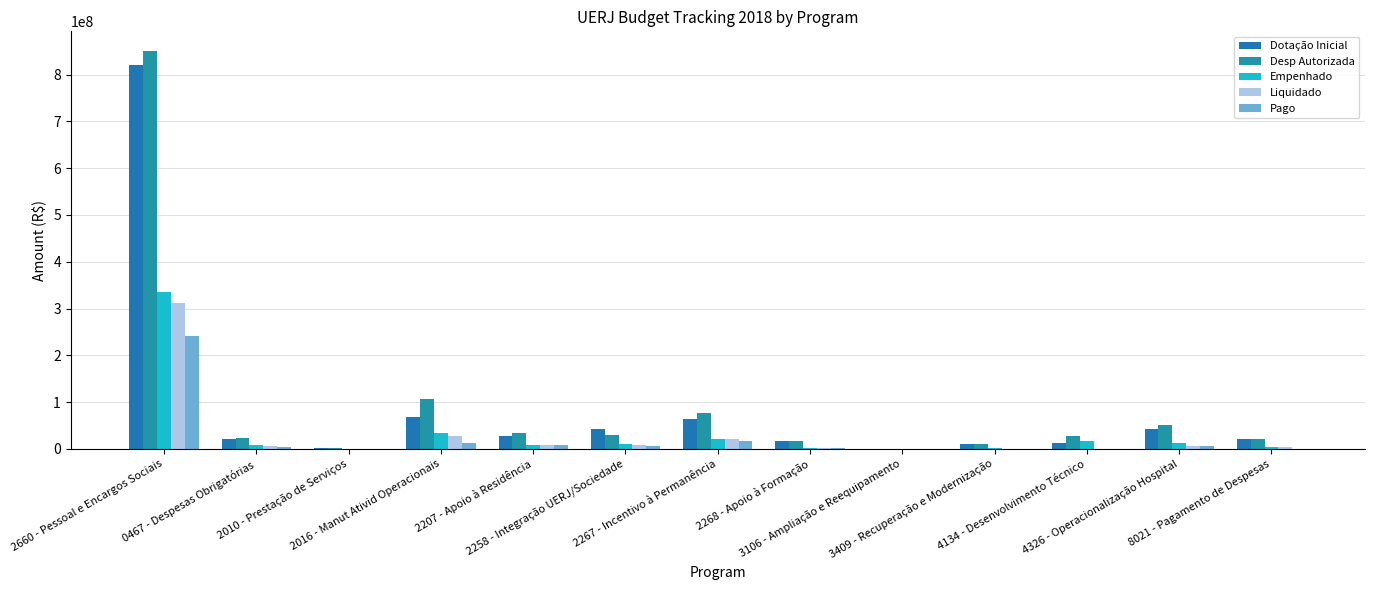

Are the bars grouped side by side (vs. stacked)?

Yes